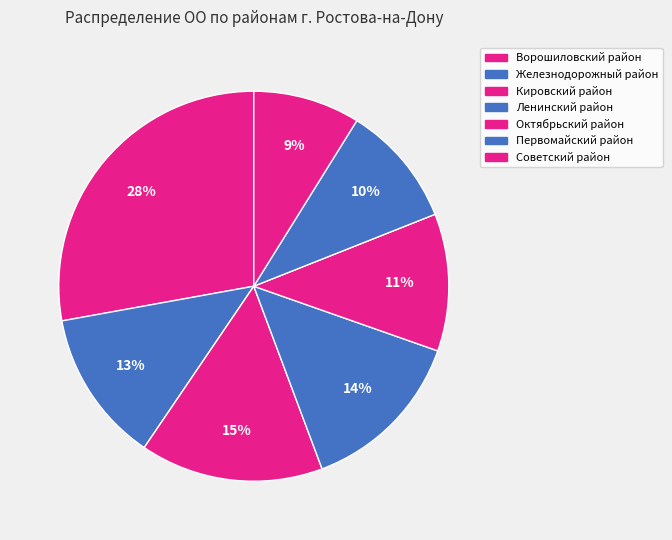

Is there a majority slice in this chart?

No